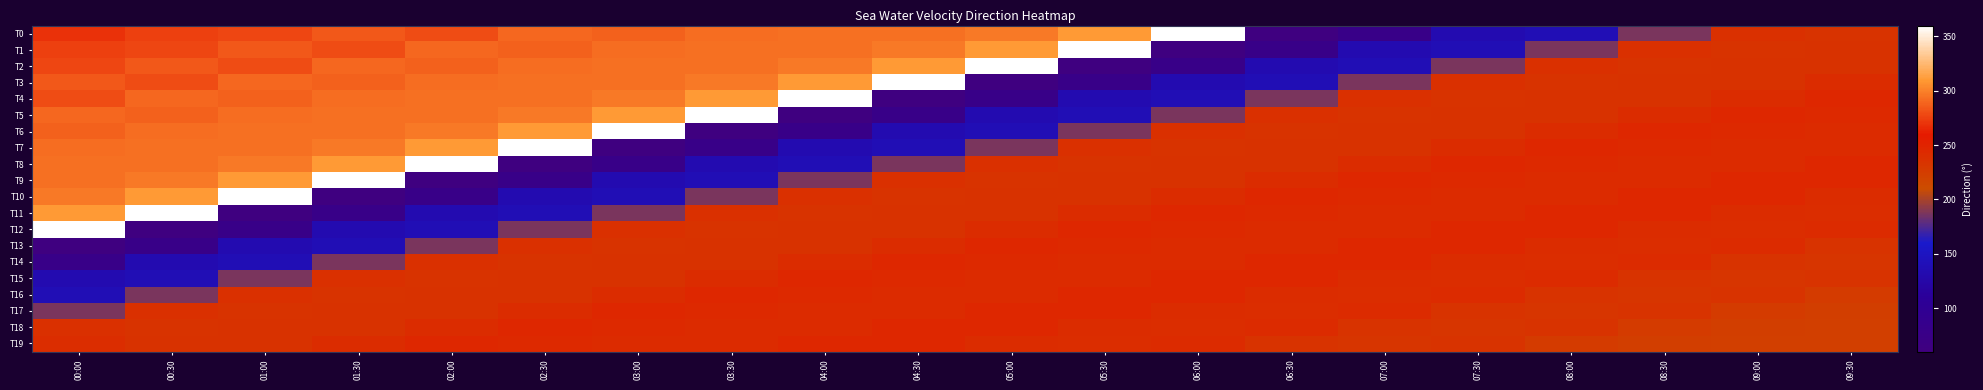

Reading left to right, extract all data points from this chart.

T0: 00:00=268.8	00:30=275.0	01:00=276.8	01:30=284.6	02:00=279.3	02:30=290.0	03:00=287.5	03:30=292.5	04:00=293.8	04:30=294.1	05:00=297.4	05:30=309.7	06:00=359.1	06:30=62.2	07:00=78.1	07:30=133.2	08:00=138.1	08:30=187.7	09:00=238.0	09:30=234.3
T1: 00:00=275.0	00:30=276.8	01:00=284.6	01:30=279.3	02:00=290.0	02:30=287.5	03:00=292.5	03:30=293.8	04:00=294.1	04:30=297.4	05:00=309.7	05:30=359.1	06:00=62.2	06:30=78.1	07:00=133.2	07:30=138.1	08:00=187.7	08:30=238.0	09:00=234.3	09:30=235.6
T2: 00:00=276.8	00:30=284.6	01:00=279.3	01:30=290.0	02:00=287.5	02:30=292.5	03:00=293.8	03:30=294.1	04:00=297.4	04:30=309.7	05:00=359.1	05:30=62.2	06:00=78.1	06:30=133.2	07:00=138.1	07:30=187.7	08:00=238.0	08:30=234.3	09:00=235.6	09:30=235.5
T3: 00:00=284.6	00:30=279.3	01:00=290.0	01:30=287.5	02:00=292.5	02:30=293.8	03:00=294.1	03:30=297.4	04:00=309.7	04:30=359.1	05:00=62.2	05:30=78.1	06:00=133.2	06:30=138.1	07:00=187.7	07:30=238.0	08:00=234.3	08:30=235.6	09:00=235.5	09:30=240.9
T4: 00:00=279.3	00:30=290.0	01:00=287.5	01:30=292.5	02:00=293.8	02:30=294.1	03:00=297.4	03:30=309.7	04:00=359.1	04:30=62.2	05:00=78.1	05:30=133.2	06:00=138.1	06:30=187.7	07:00=238.0	07:30=234.3	08:00=235.6	08:30=235.5	09:00=240.9	09:30=245.6
T5: 00:00=290.0	00:30=287.5	01:00=292.5	01:30=293.8	02:00=294.1	02:30=297.4	03:00=309.7	03:30=359.1	04:00=62.2	04:30=78.1	05:00=133.2	05:30=138.1	06:00=187.7	06:30=238.0	07:00=234.3	07:30=235.6	08:00=235.5	08:30=240.9	09:00=245.6	09:30=244.5
T6: 00:00=287.5	00:30=292.5	01:00=293.8	01:30=294.1	02:00=297.4	02:30=309.7	03:00=359.1	03:30=62.2	04:00=78.1	04:30=133.2	05:00=138.1	05:30=187.7	06:00=238.0	06:30=234.3	07:00=235.6	07:30=235.5	08:00=240.9	08:30=245.6	09:00=244.5	09:30=242.2
T7: 00:00=292.5	00:30=293.8	01:00=294.1	01:30=297.4	02:00=309.7	02:30=359.1	03:00=62.2	03:30=78.1	04:00=133.2	04:30=138.1	05:00=187.7	05:30=238.0	06:00=234.3	06:30=235.6	07:00=235.5	07:30=240.9	08:00=245.6	08:30=244.5	09:00=242.2	09:30=242.2
T8: 00:00=293.8	00:30=294.1	01:00=297.4	01:30=309.7	02:00=359.1	02:30=62.2	03:00=78.1	03:30=133.2	04:00=138.1	04:30=187.7	05:00=238.0	05:30=234.3	06:00=235.6	06:30=235.5	07:00=240.9	07:30=245.6	08:00=244.5	08:30=242.2	09:00=242.2	09:30=245.4
T9: 00:00=294.1	00:30=297.4	01:00=309.7	01:30=359.1	02:00=62.2	02:30=78.1	03:00=133.2	03:30=138.1	04:00=187.7	04:30=238.0	05:00=234.3	05:30=235.6	06:00=235.5	06:30=240.9	07:00=245.6	07:30=244.5	08:00=242.2	08:30=242.2	09:00=245.4	09:30=246.3
T10: 00:00=297.4	00:30=309.7	01:00=359.1	01:30=62.2	02:00=78.1	02:30=133.2	03:00=138.1	03:30=187.7	04:00=238.0	04:30=234.3	05:00=235.6	05:30=235.5	06:00=240.9	06:30=245.6	07:00=244.5	07:30=242.2	08:00=242.2	08:30=245.4	09:00=246.3	09:30=240.7
T11: 00:00=309.7	00:30=359.1	01:00=62.2	01:30=78.1	02:00=133.2	02:30=138.1	03:00=187.7	03:30=238.0	04:00=234.3	04:30=235.6	05:00=235.5	05:30=240.9	06:00=245.6	06:30=244.5	07:00=242.2	07:30=242.2	08:00=245.4	08:30=246.3	09:00=240.7	09:30=239.9
T12: 00:00=359.1	00:30=62.2	01:00=78.1	01:30=133.2	02:00=138.1	02:30=187.7	03:00=238.0	03:30=234.3	04:00=235.6	04:30=235.5	05:00=240.9	05:30=245.6	06:00=244.5	06:30=242.2	07:00=242.2	07:30=245.4	08:00=246.3	08:30=240.7	09:00=239.9	09:30=242.1
T13: 00:00=62.2	00:30=78.1	01:00=133.2	01:30=138.1	02:00=187.7	02:30=238.0	03:00=234.3	03:30=235.6	04:00=235.5	04:30=240.9	05:00=245.6	05:30=244.5	06:00=242.2	06:30=242.2	07:00=245.4	07:30=246.3	08:00=240.7	08:30=239.9	09:00=242.1	09:30=233.7
T14: 00:00=78.1	00:30=133.2	01:00=138.1	01:30=187.7	02:00=238.0	02:30=234.3	03:00=235.6	03:30=235.5	04:00=240.9	04:30=245.6	05:00=244.5	05:30=242.2	06:00=242.2	06:30=245.4	07:00=246.3	07:30=240.7	08:00=239.9	08:30=242.1	09:00=233.7	09:30=232.4
T15: 00:00=133.2	00:30=138.1	01:00=187.7	01:30=238.0	02:00=234.3	02:30=235.6	03:00=235.5	03:30=240.9	04:00=245.6	04:30=244.5	05:00=242.2	05:30=242.2	06:00=245.4	06:30=246.3	07:00=240.7	07:30=239.9	08:00=242.1	08:30=233.7	09:00=232.4	09:30=233.9
T16: 00:00=138.1	00:30=187.7	01:00=238.0	01:30=234.3	02:00=235.6	02:30=235.5	03:00=240.9	03:30=245.6	04:00=244.5	04:30=242.2	05:00=242.2	05:30=245.4	06:00=246.3	06:30=240.7	07:00=239.9	07:30=242.1	08:00=233.7	08:30=232.4	09:00=233.9	09:30=226.9
T17: 00:00=187.7	00:30=238.0	01:00=234.3	01:30=235.6	02:00=235.5	02:30=240.9	03:00=245.6	03:30=244.5	04:00=242.2	04:30=242.2	05:00=245.4	05:30=246.3	06:00=240.7	06:30=239.9	07:00=242.1	07:30=233.7	08:00=232.4	08:30=233.9	09:00=226.9	09:30=224.0
T18: 00:00=238.0	00:30=234.3	01:00=235.6	01:30=235.5	02:00=240.9	02:30=245.6	03:00=244.5	03:30=242.2	04:00=242.2	04:30=245.4	05:00=246.3	05:30=240.7	06:00=239.9	06:30=242.1	07:00=233.7	07:30=232.4	08:00=233.9	08:30=226.9	09:00=224.0	09:30=222.5
T19: 00:00=239.9	00:30=235.6	01:00=235.5	01:30=240.9	02:00=245.6	02:30=244.5	03:00=242.2	03:30=242.2	04:00=245.4	04:30=246.3	05:00=240.7	05:30=239.9	06:00=242.1	06:30=233.7	07:00=232.4	07:30=233.9	08:00=226.9	08:30=224.0	09:00=222.5	09:30=222.5